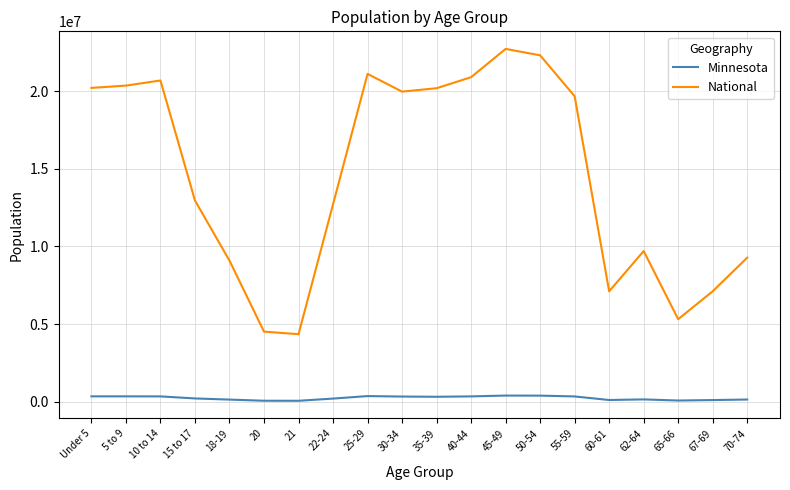

Rank the series by their average value, from lowest to highest.

Minnesota, National